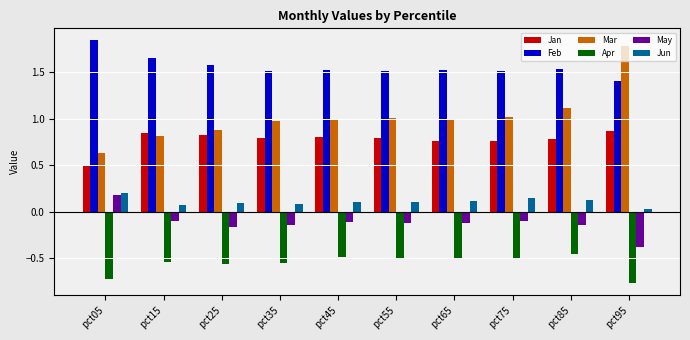

Is the value of Feb at pct25 greater than the value of Mar at pct25?

Yes